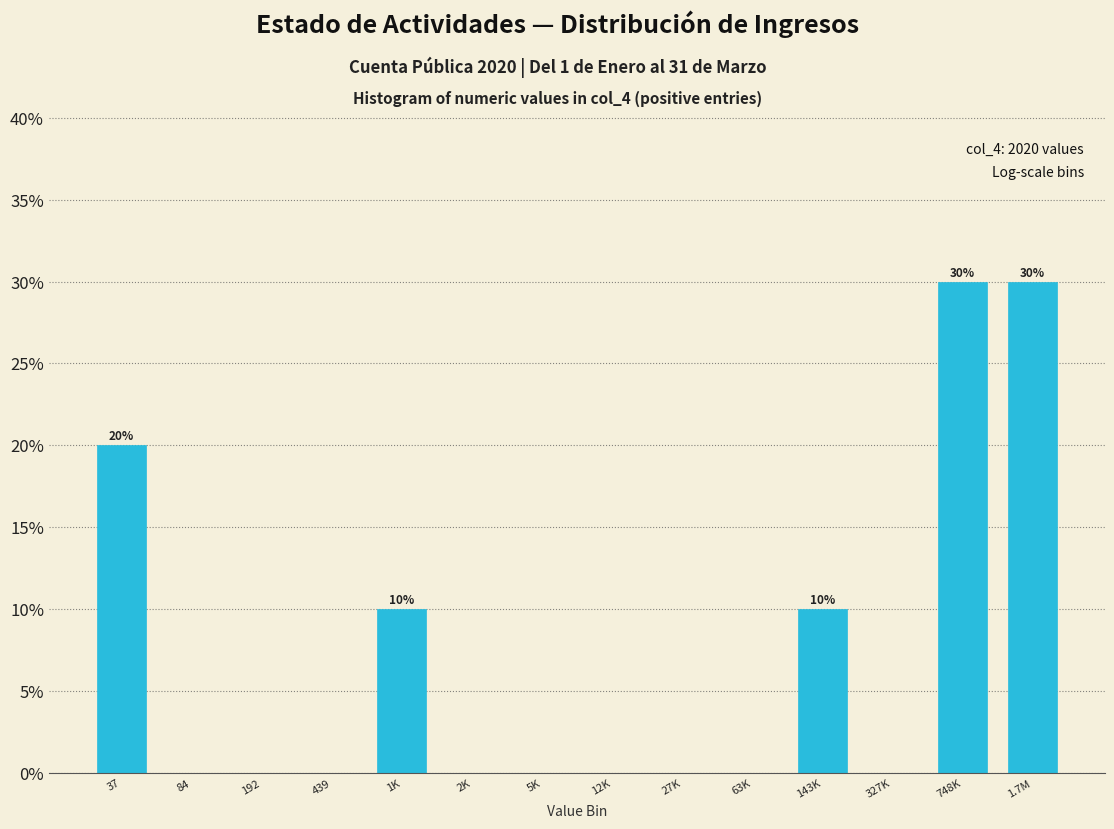

Reading right to left, transcribe all the data shown in this chart.

1.7M=30	748K=30	327K=0	143K=10	63K=0	27K=0	12K=0	5K=0	2K=0	1K=10	439=0	192=0	84=0	37=20